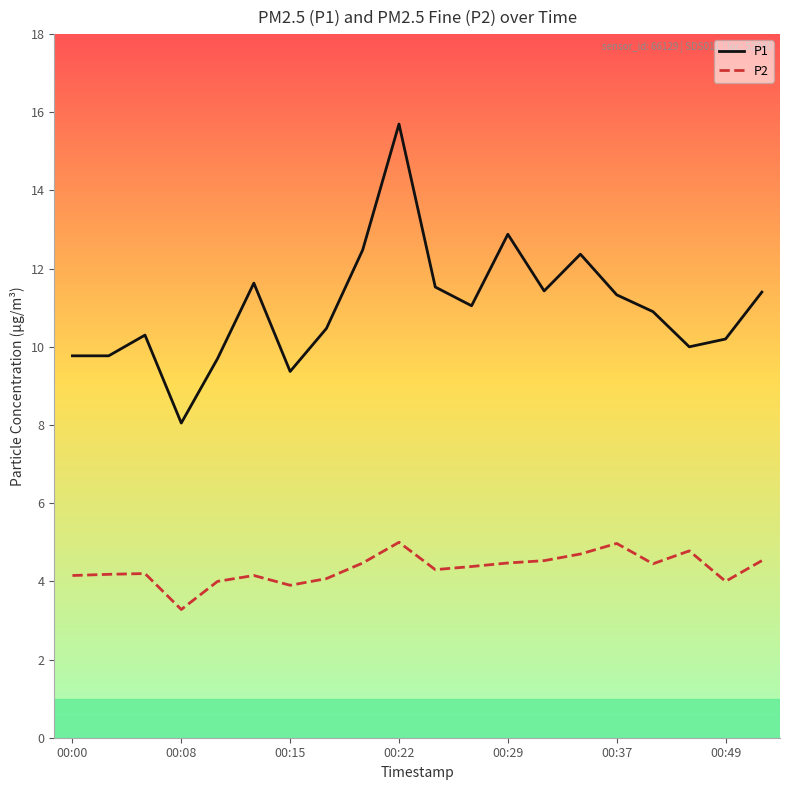

True or false: P2 and P1 cross at least once.

False